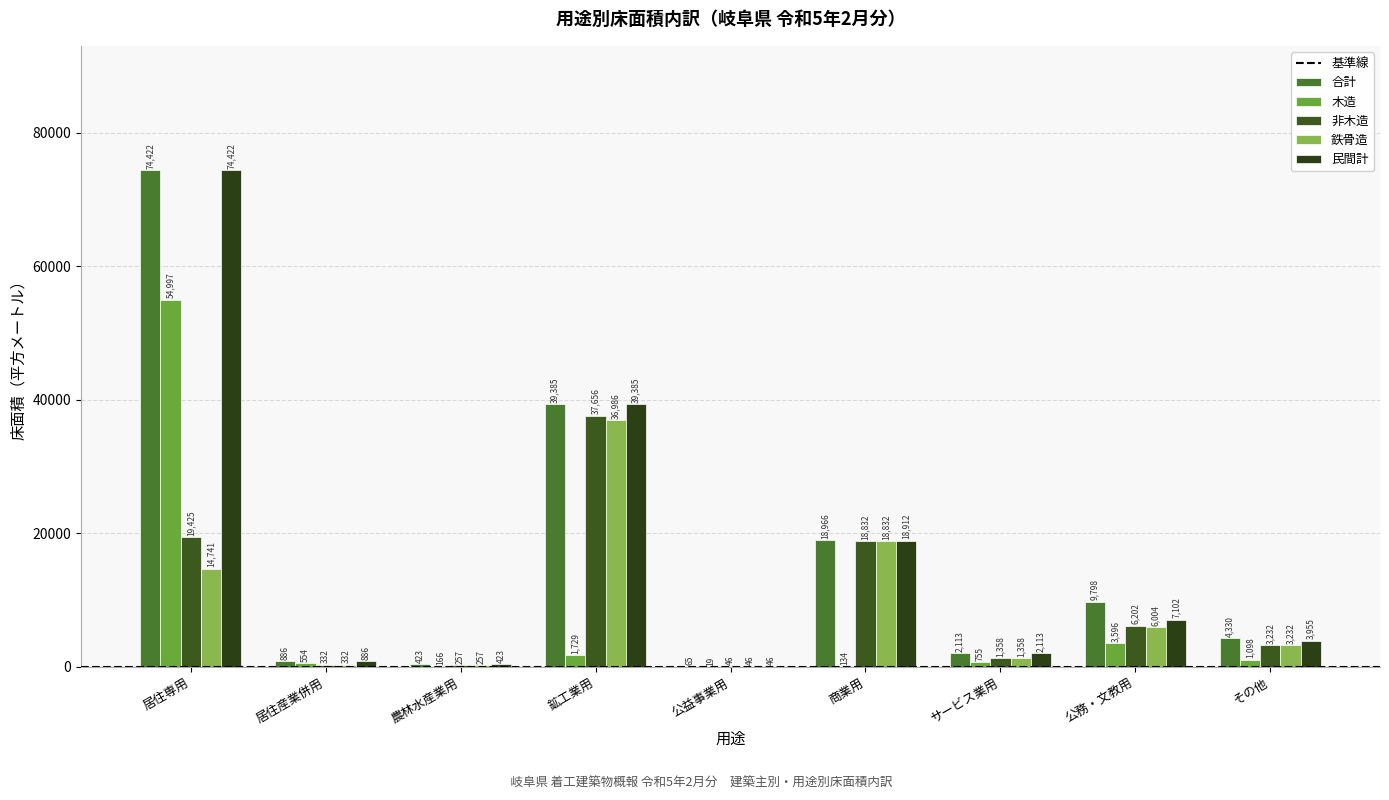

Where is 非木造 nearest to the value 18851?

商業用